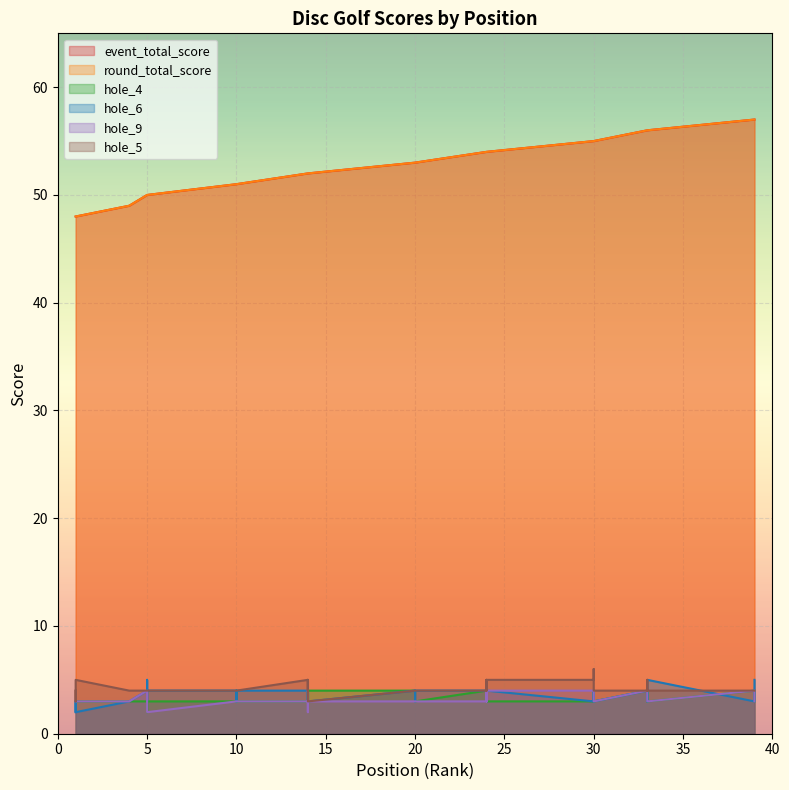

Reading left to right, list all the values displayed in this chart.

event_total_score: 48	48	48	49	50	50	50	50	50	51	51	51	51	52	52	52	52	52	52	53	53	53	53	54	54	54	54	54	54	55	55	55	56	56	56	56	56	56	57	57
round_total_score: 48	48	48	49	50	50	50	50	50	51	51	51	51	52	52	52	52	52	52	53	53	53	53	54	54	54	54	54	54	55	55	55	56	56	56	56	56	56	57	57
hole_4: 3	3	3	3	3	3	3	2	3	3	4	4	3	3	4	3	3	3	4	4	3	3	3	4	3	3	3	3	3	3	4	3	4	3	4	3	3	3	4	3
hole_6: 2	3	2	3	4	4	3	5	4	4	3	3	4	4	3	3	4	3	3	4	3	4	4	4	3	3	3	4	4	3	4	3	4	4	4	3	3	5	3	5
hole_9: 3	3	3	3	4	3	3	3	2	3	3	3	3	3	4	3	2	3	3	3	3	3	3	3	3	4	4	3	4	4	3	3	4	4	3	3	3	3	4	3
hole_5: 4	3	5	4	4	4	4	4	4	4	4	4	4	5	4	4	4	5	3	4	4	4	4	4	4	4	5	4	5	5	6	4	4	4	4	5	5	4	4	4